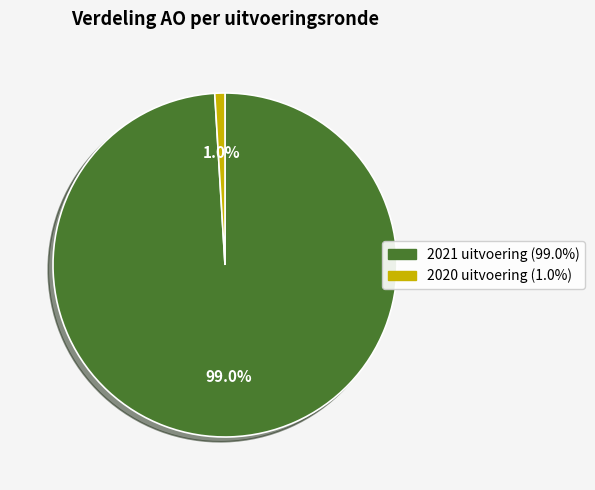

Is it true that 2021 uitvoering is 99% of the pie?

True